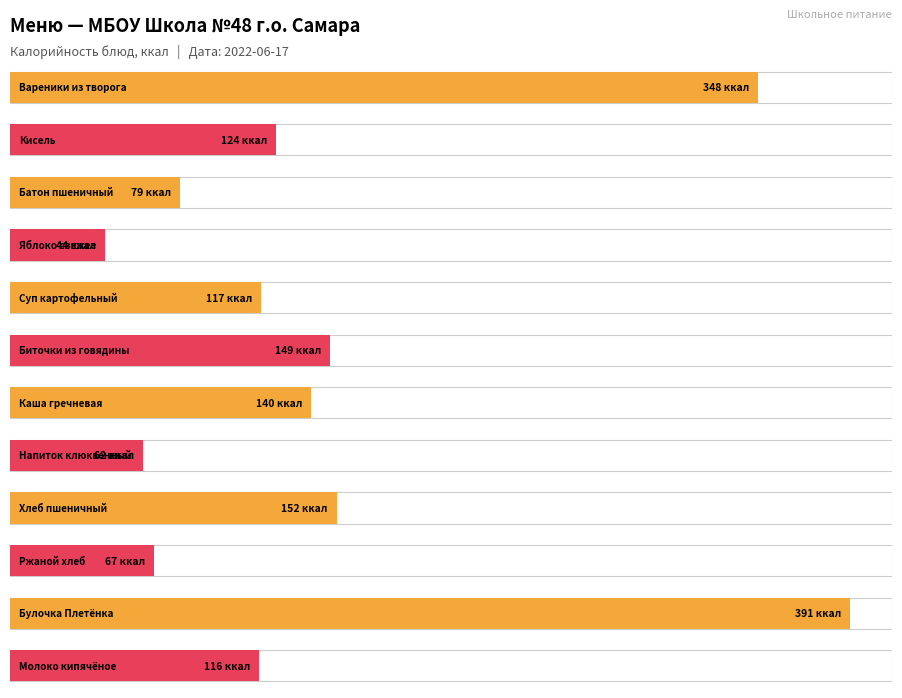

Rank the categories by value from highest to lowest.

Булочка Плетёнка, Вареники из творога, Хлеб пшеничный, Биточки из говядины, Каша гречневая, Кисель, Суп картофельный, Молоко кипячёное, Батон пшеничный, Ржаной хлеб, Напиток клюквенный, Яблоко свежее